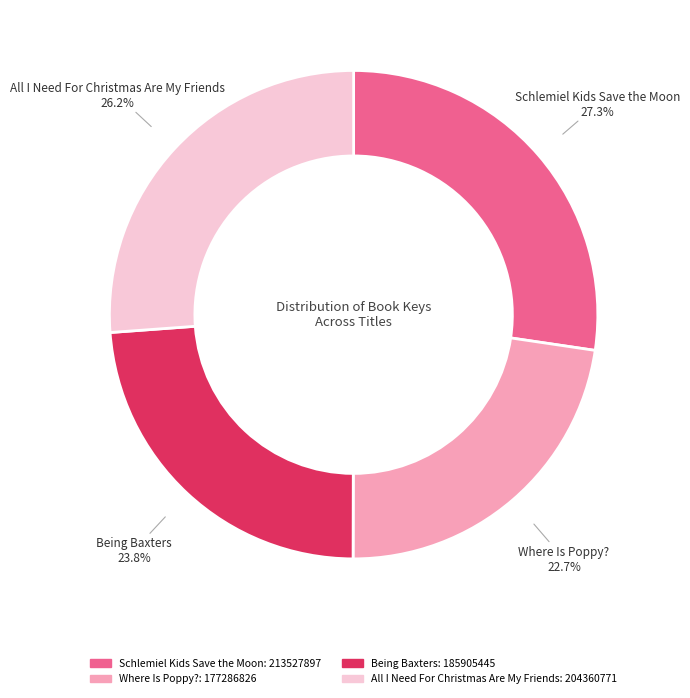

What percentage is the Being Baxters slice, to the nearest percent?

24%